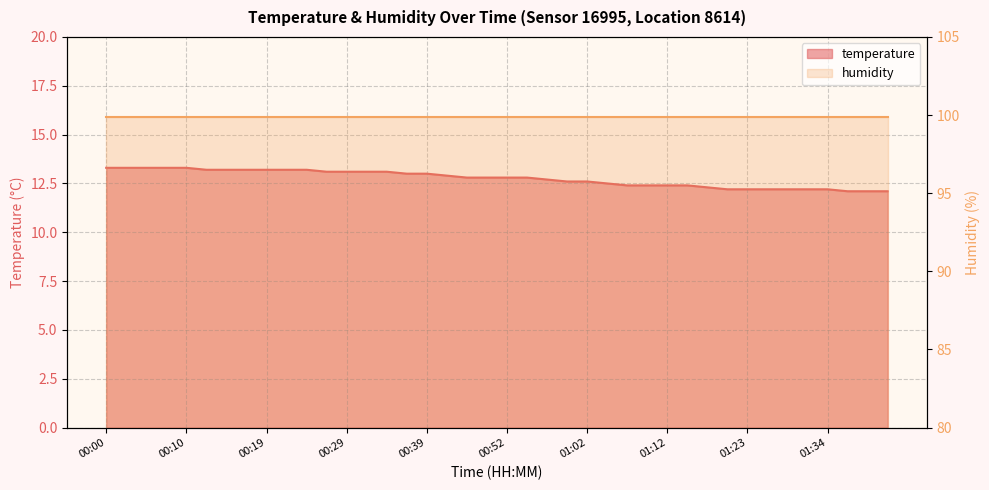

Rank the categories by value from highest to lowest.

00:00, 00:02, 00:05, 00:07, 00:10, 00:12, 00:15, 00:17, 00:19, 00:22, 00:24, 00:27, 00:29, 00:32, 00:34, 00:37, 00:39, 00:42, 00:47, 00:50, 00:52, 00:55, 00:57, 01:00, 01:02, 01:05, 01:07, 01:09, 01:12, 01:15, 01:17, 01:20, 01:23, 01:26, 01:29, 01:31, 01:34, 01:36, 01:39, 01:41